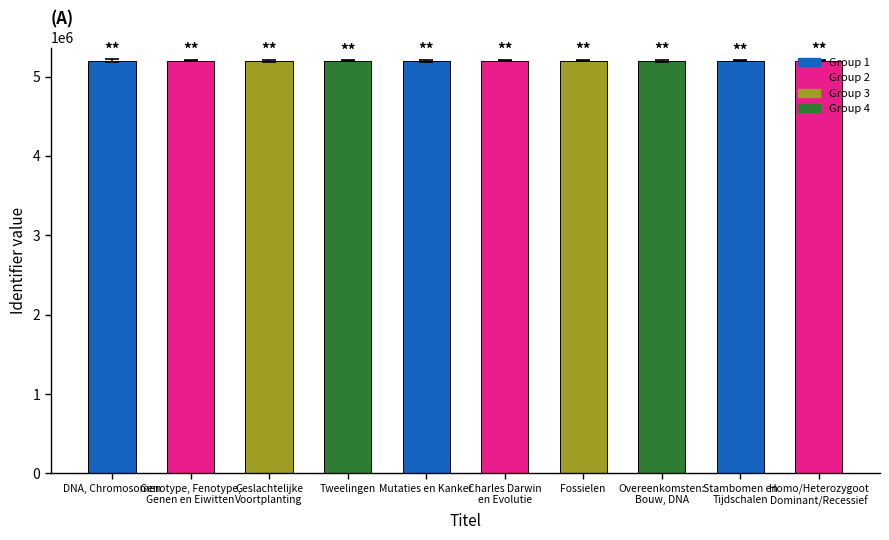

What position from the right is Charles Darwin
en Evolutie?

5